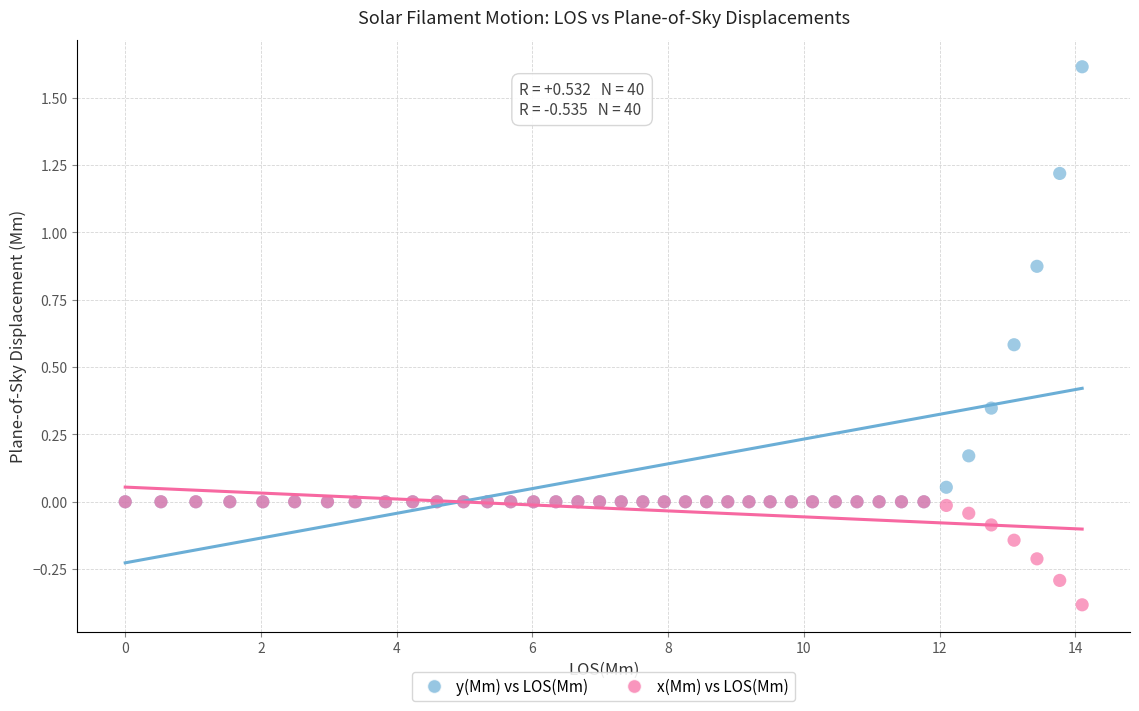

What are all the series names shown in the legend?

y(Mm) vs LOS(Mm), x(Mm) vs LOS(Mm)